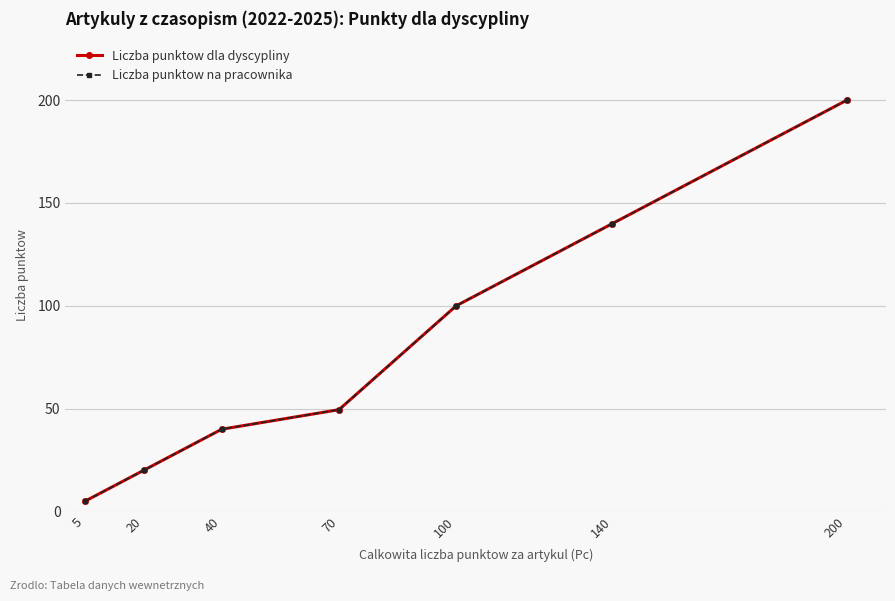

Read the Liczba punktow dla dyscypliny value at 40.

40.0